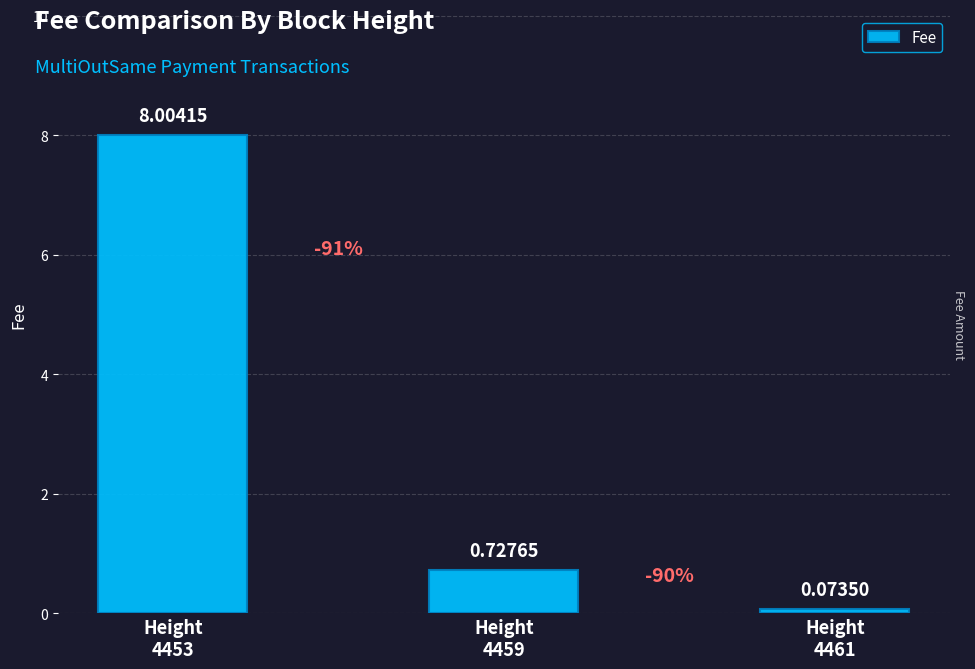

Between Height
4461 and Height
4459, which is larger?

Height
4459